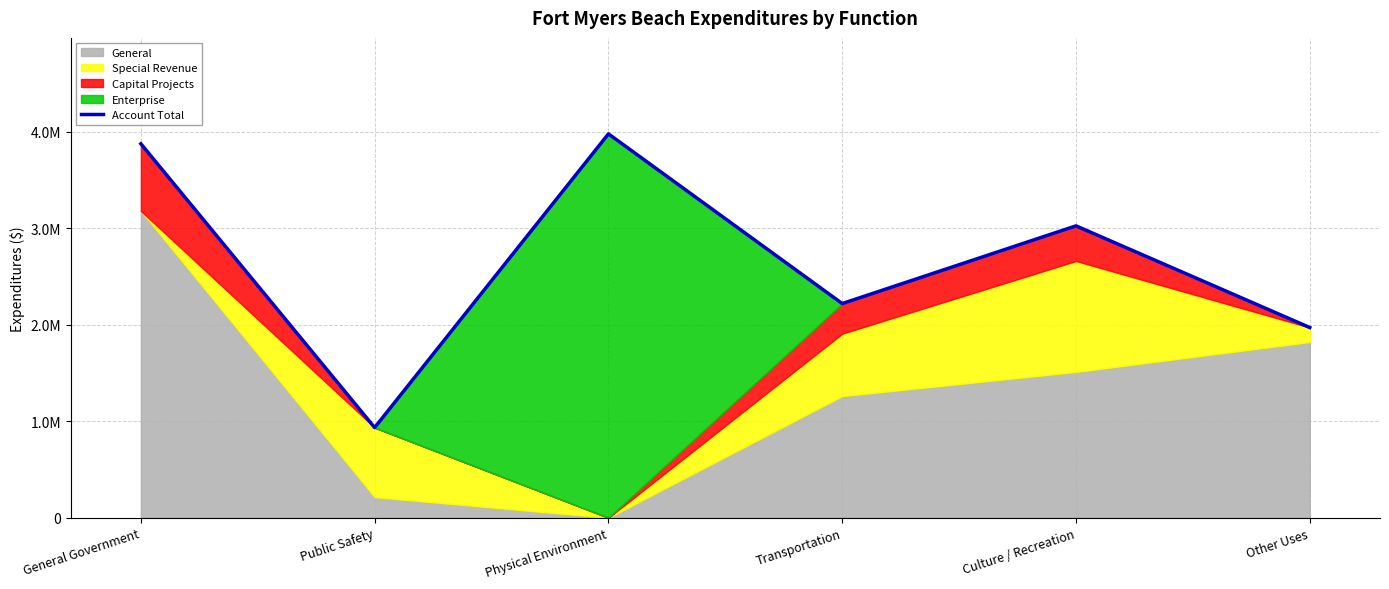

At which label is the value closest to 2455565?

Transportation